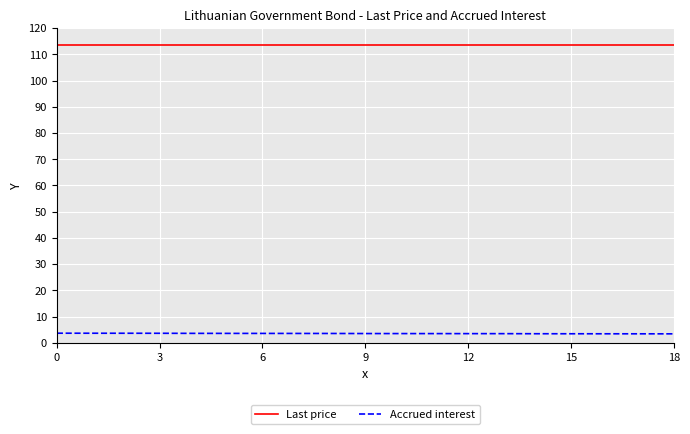

True or false: Last price and Accrued interest cross at least once.

False